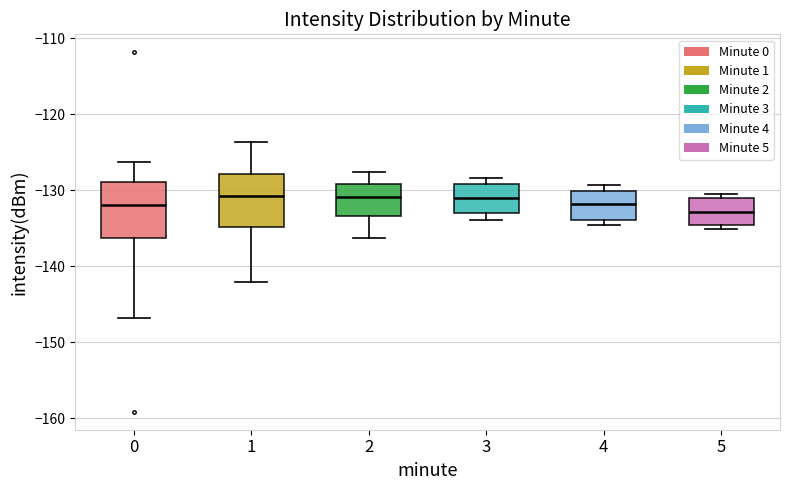

Reading left to right, transcribe this box plot: for each box, give where its median line is, the range the box spans, and where its two whiskers end, as read against the y-axis. The values are not printed on the chart, so give them approximately, as read against the axis.

0: median -132, box -136 to -129, whiskers -147 to -126
1: median -131, box -135 to -128, whiskers -142 to -124
2: median -131, box -133 to -129, whiskers -136 to -128
3: median -131, box -133 to -129, whiskers -134 to -128
4: median -132, box -134 to -130, whiskers -134 (just below the box's lower edge) to -129
5: median -133, box -135 to -131, whiskers -135 (just below the box's lower edge) to -130